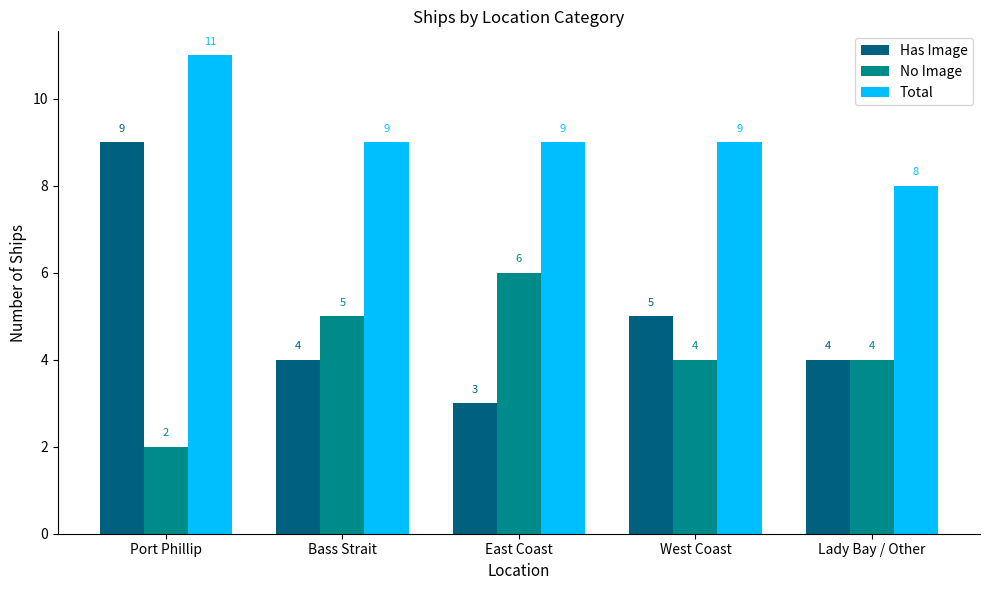

What is the sum of the No Image values at East Coast and West Coast?

10